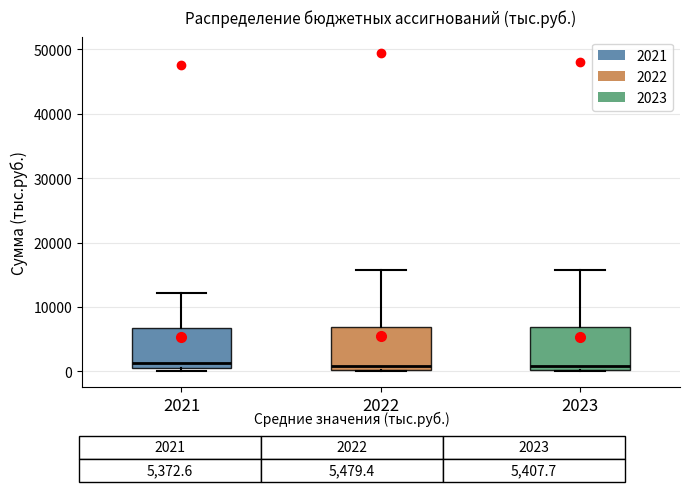

Reading left to right, transcribe this box plot: for each box, give where its median line is, the range the box spans, and where its two whiskers end, as read against the y-axis. The values are not printed on the chart, so give them approximately, as read against the axis.

2021: median 1000 (just above the box's lower edge), box 1000 to 7000, whiskers 0 to 12000
2022: median 1000, box 0 to 7000, whiskers 0 to 16000
2023: median 1000, box 0 to 7000, whiskers 0 to 16000